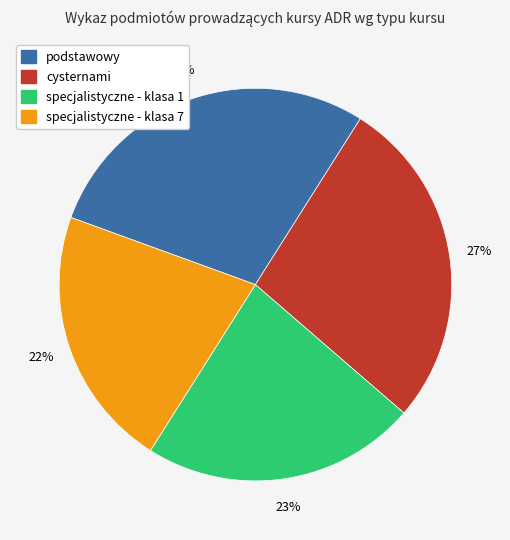

The specjalistyczne - klasa 1 slice represents 23% of the pie. True or false?

True